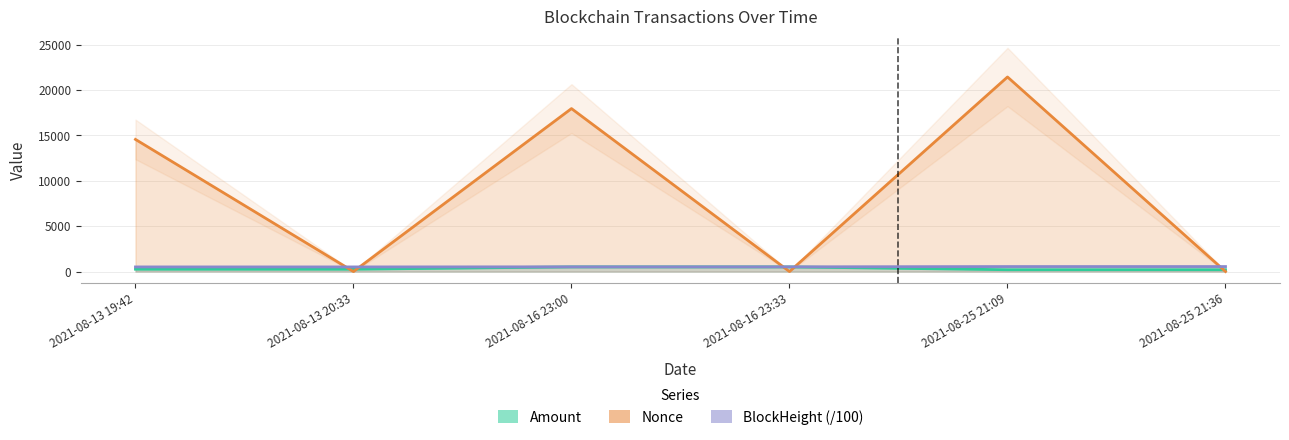

What is the difference between the highest and lowest values at 2021-08-13 20:33?

509.3